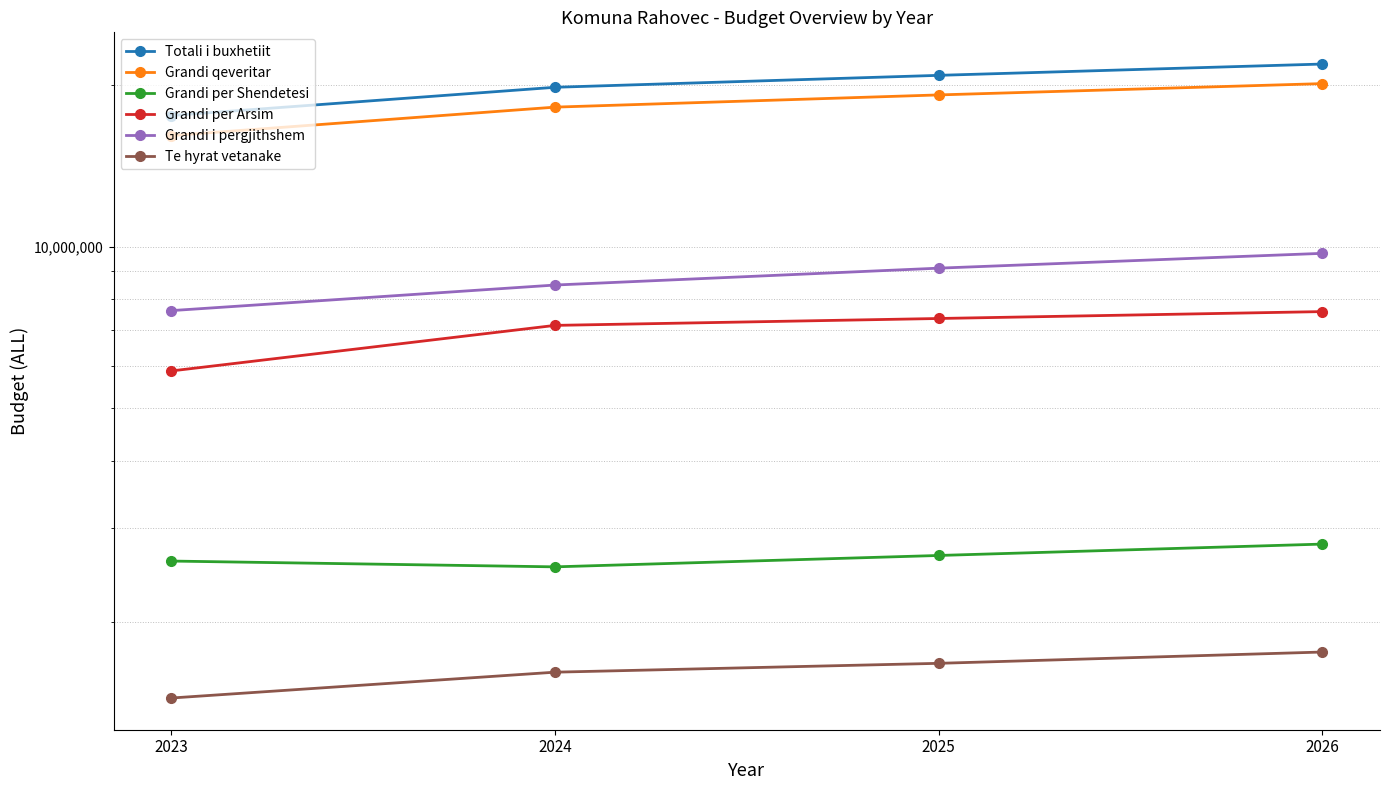

What is the sum of all Te hyrat vetanake values?

6498447